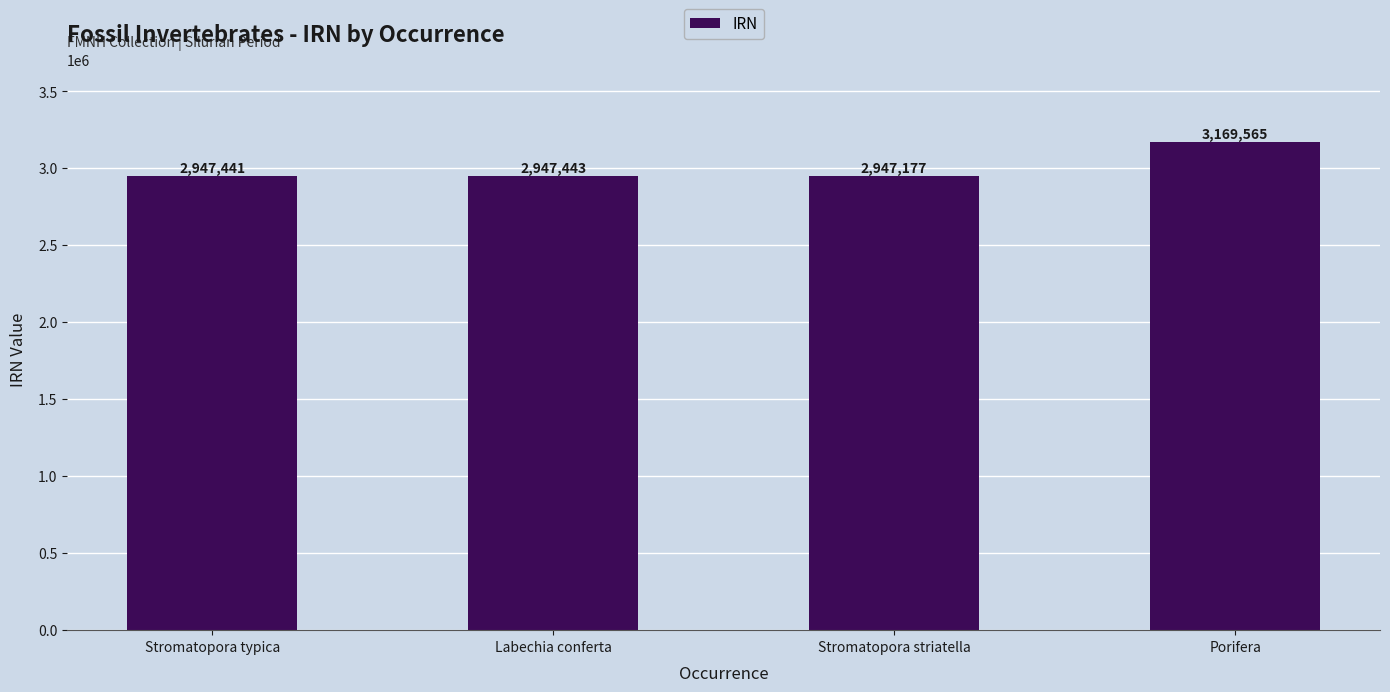

How many values are below 2947443?

2